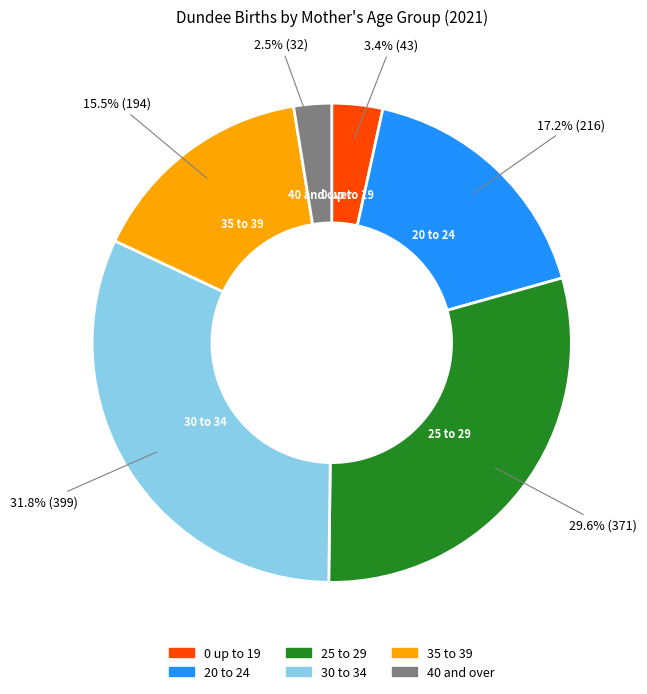

Count the number of slices in the pie.

6